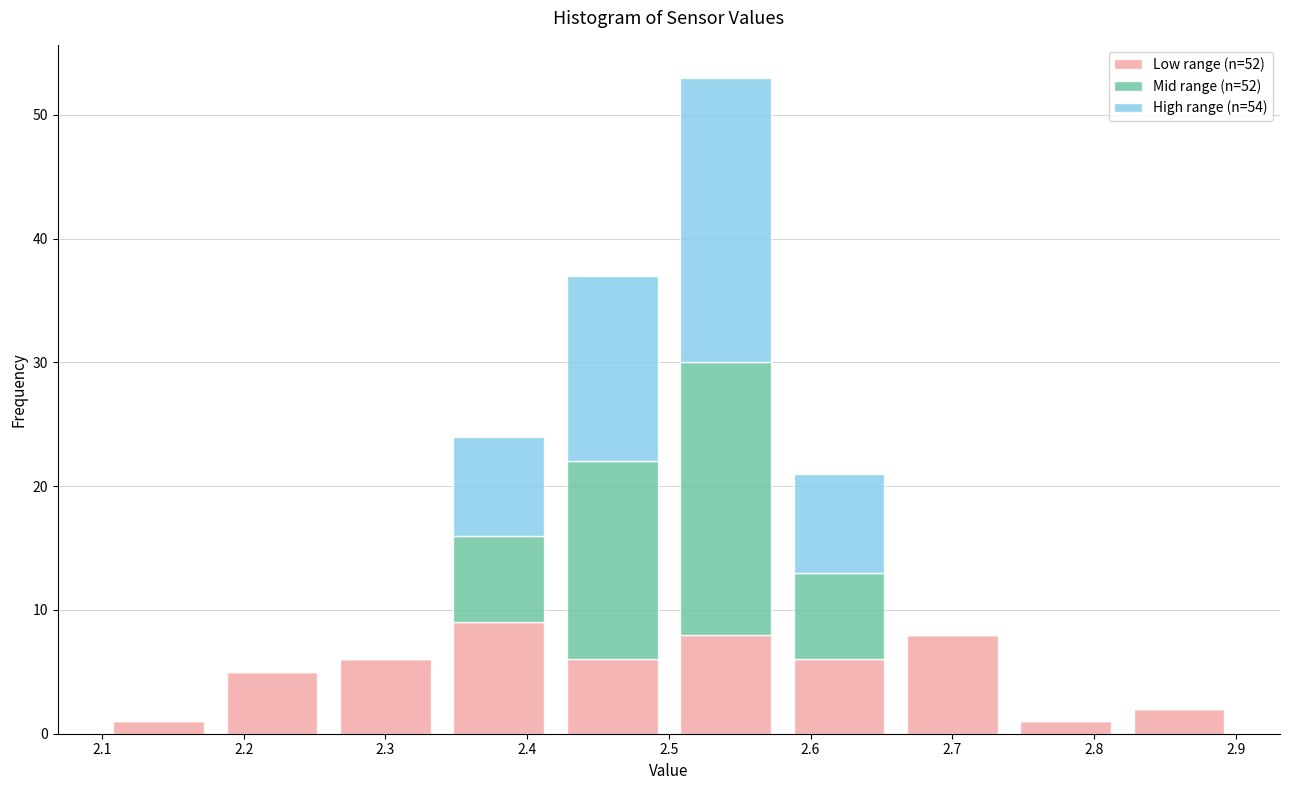

Which range on the x-axis has the tallest stacked bar (by total height)?

2.50 to 2.58